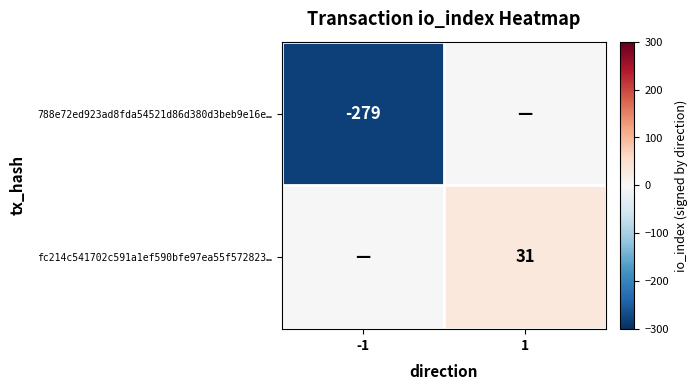

Is it true that 788e72ed923ad8fda54521d86d380d3beb9e16e… equals -279 at -1?

True